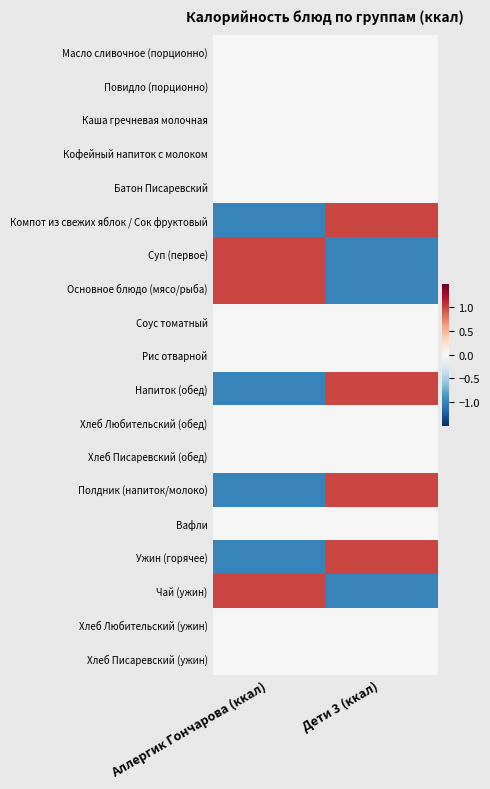

Between Дети 3 (ккал) and Аллергик Гончарова (ккал), which is larger?

Дети 3 (ккал)